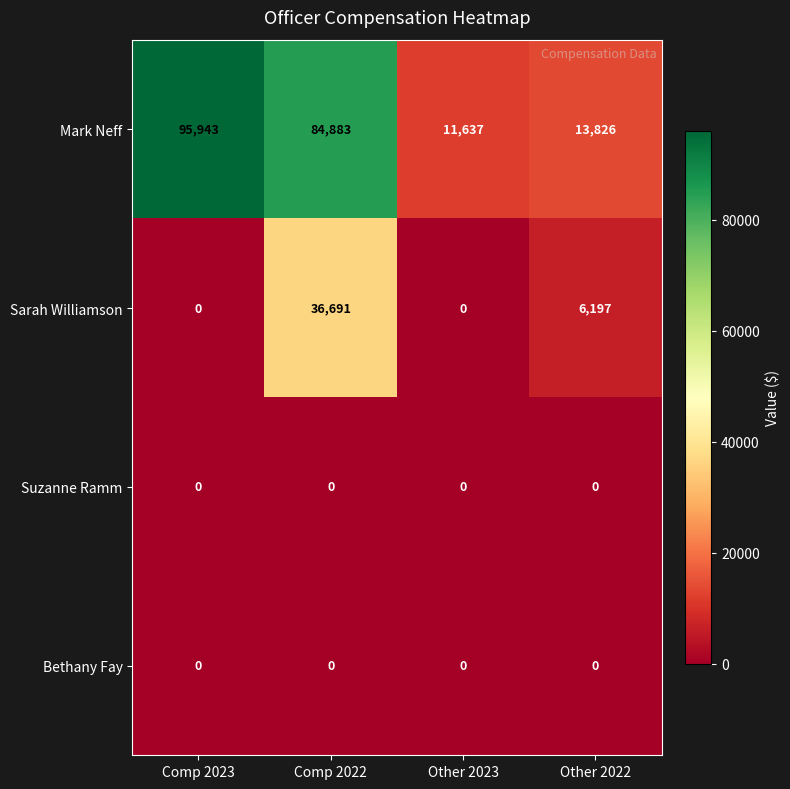

At which category does the chart reach its peak across all series?

Comp 2023